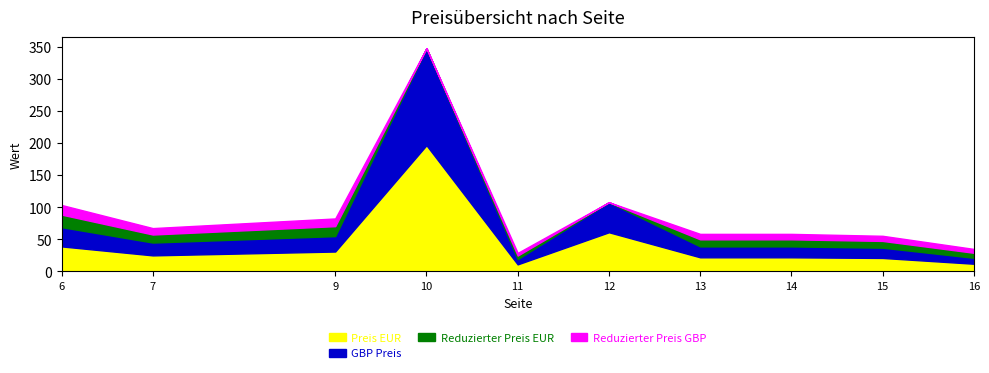

Between 6 and 11, which series saw the biggest shift?

Preis EUR